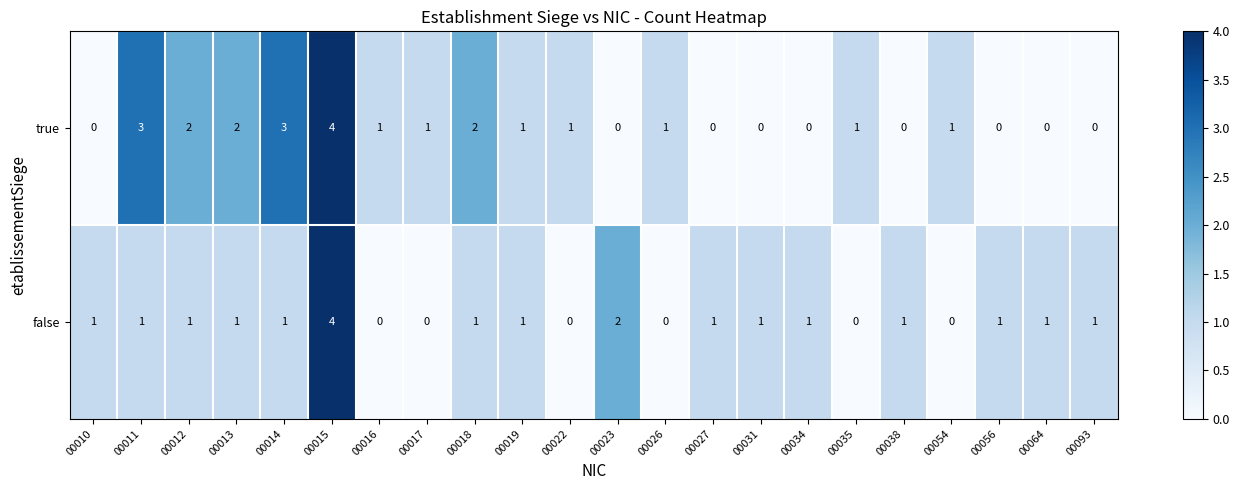

Count the true values in the range 0 to 2.

19